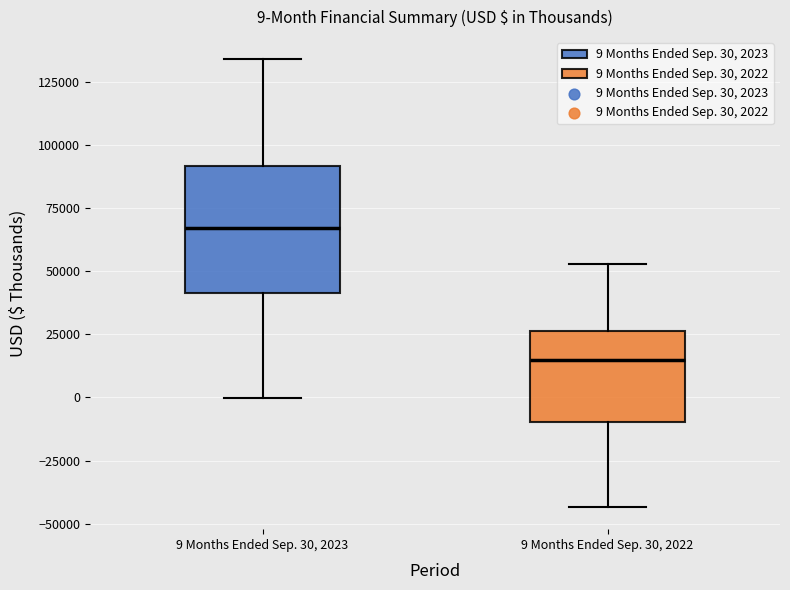

Which box's median line is the highest?

9 Months Ended Sep. 30, 2023